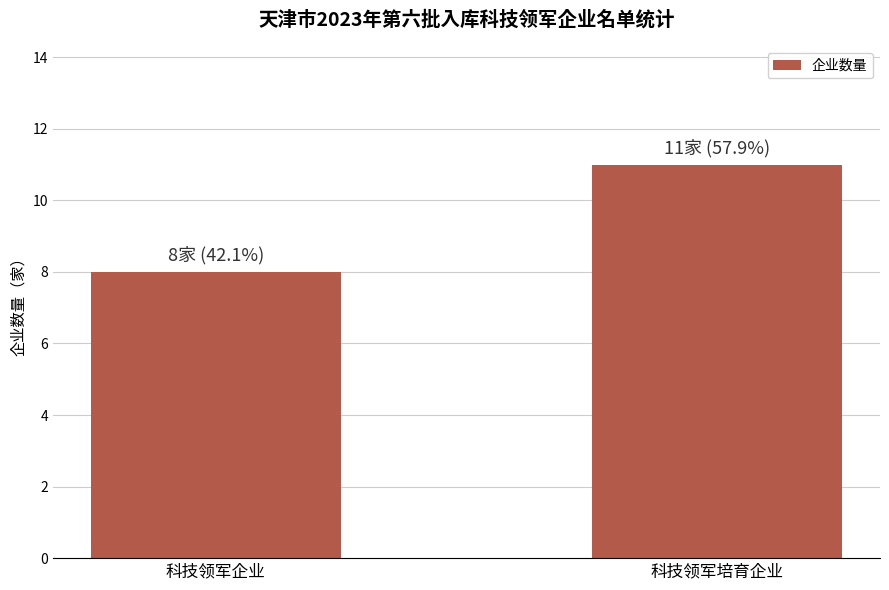

The value at 科技领军企业 is 8. True or false?

True